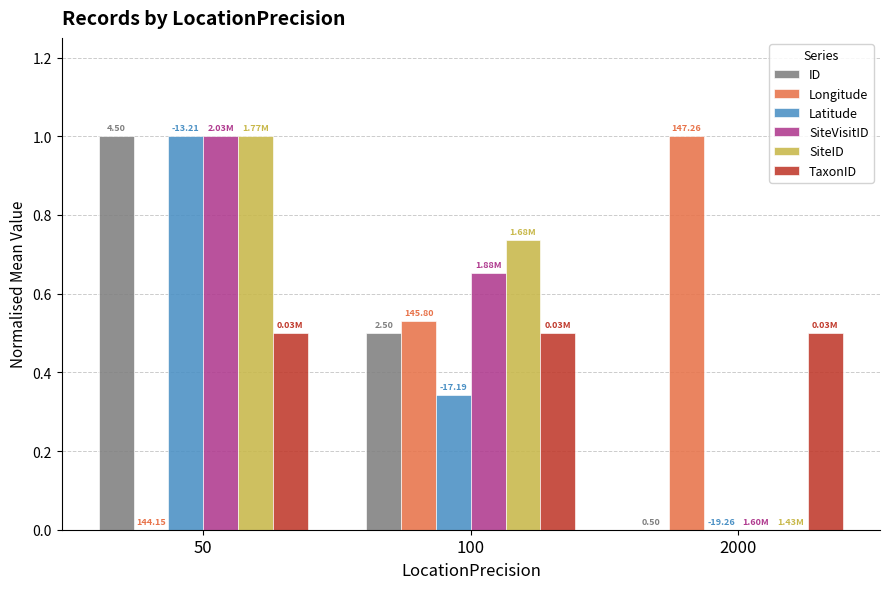

Are the bars horizontal?

No